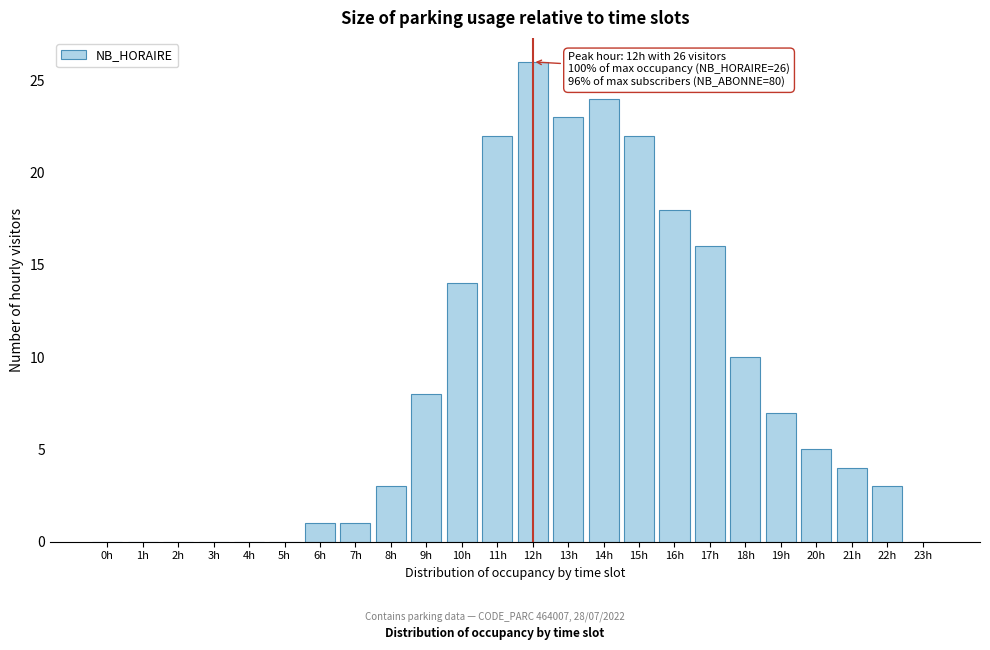

Reading right to left, what are all the values shown in this chart?

23h=0	22h=3	21h=4	20h=5	19h=7	18h=10	17h=16	16h=18	15h=22	14h=24	13h=23	12h=26	11h=22	10h=14	9h=8	8h=3	7h=1	6h=1	5h=0	4h=0	3h=0	2h=0	1h=0	0h=0